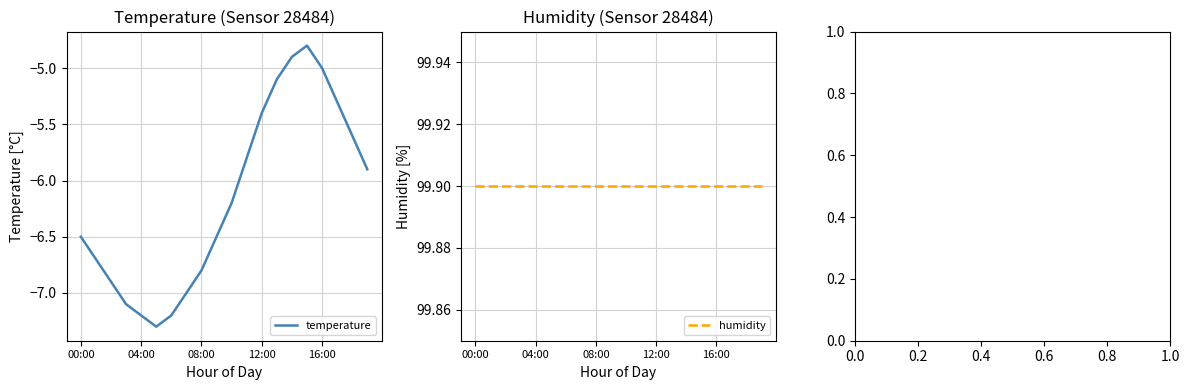

Where is temperature nearest to the value -6?

19